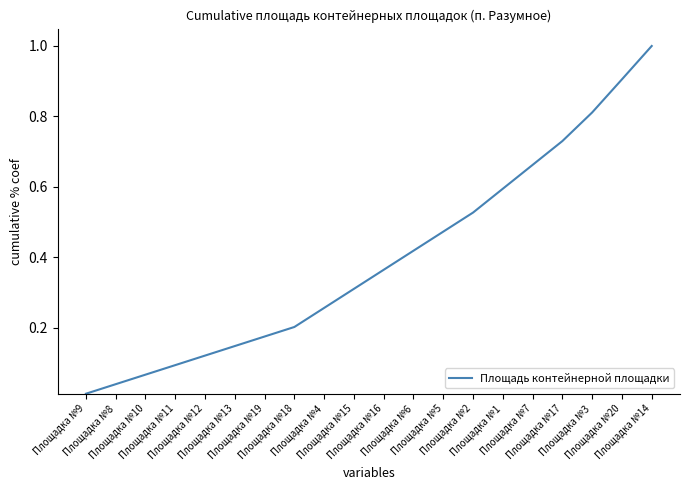

What is the greatest value displayed?

1.0